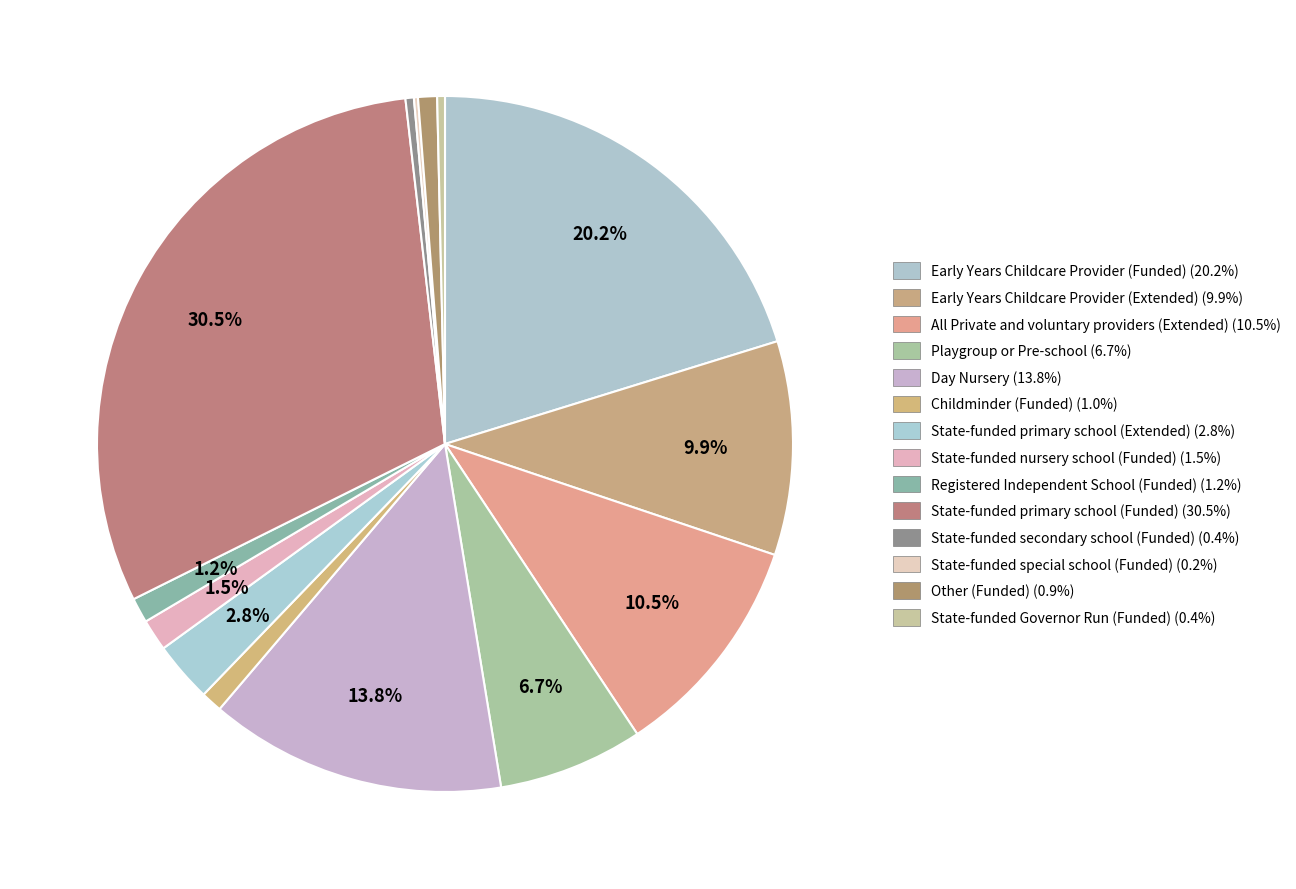

Is it true that Early Years Childcare Provider (Extended) is 1% of the pie?

False